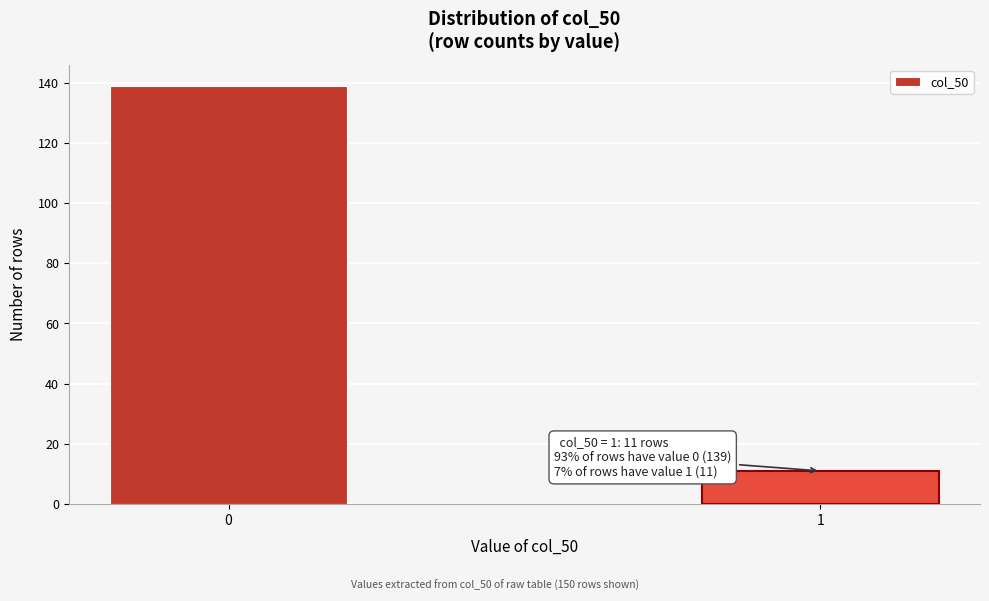

Reading left to right, extract all data points from this chart.

0=139	1=11